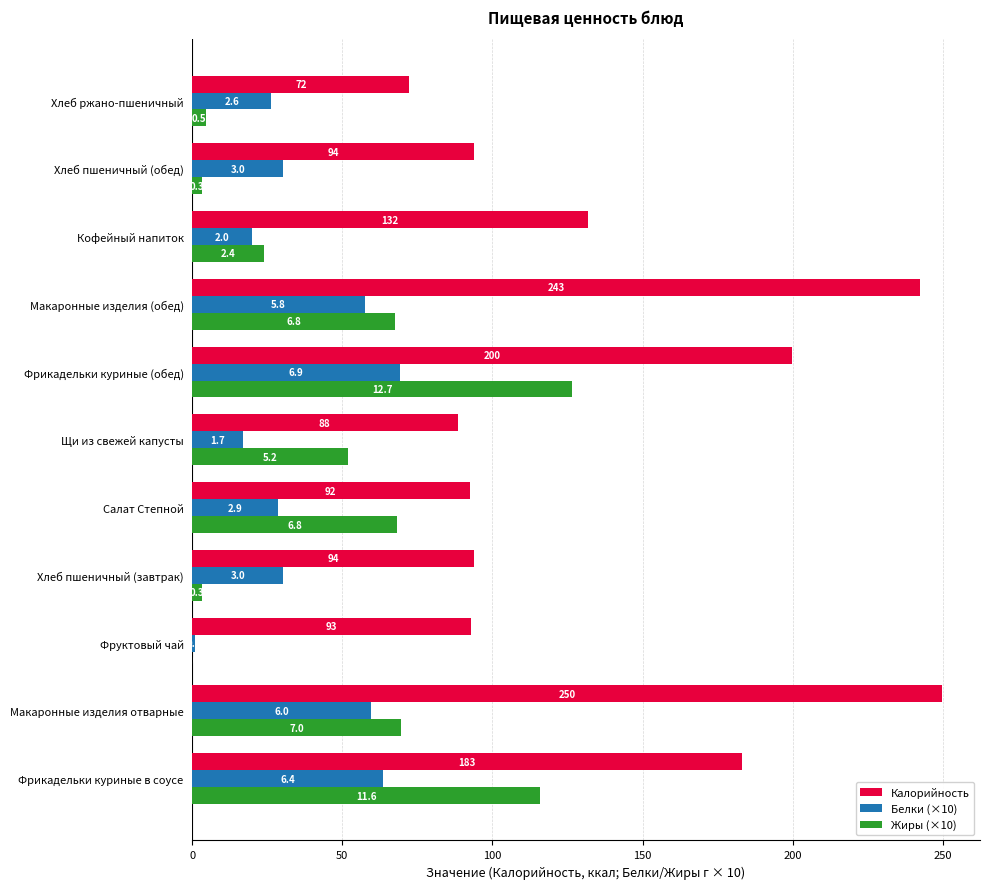

Reading right to left, list all the values displayed in this chart.

Калорийность: 72.4	94.0	131.9	242.6	199.6	88.4	92.4	94.0	92.8	249.9	183.0
Белки (×10): 26.4	30.4	20.1	57.7	69.4	17.1	28.6	30.4	1.0	59.5	63.6
Жиры (×10): 4.8	3.2	23.9	67.6	126.5	51.9	68.4	3.2	0.0	69.7	116.0